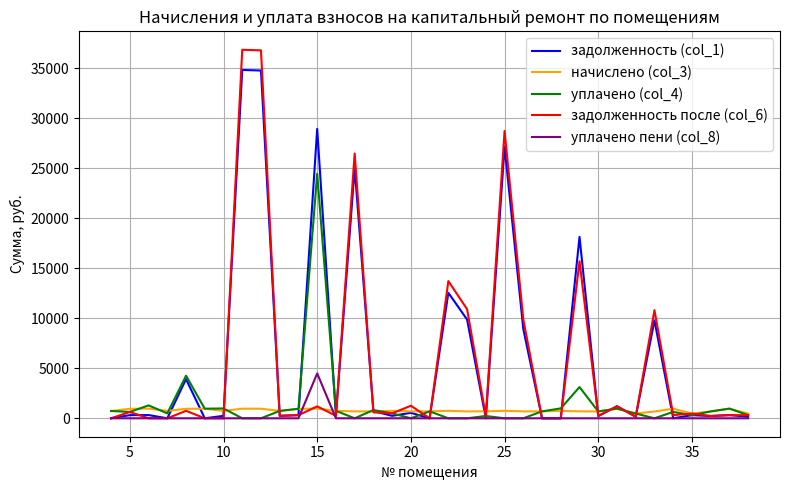

What is the average value of the уплачено (col_4) series?

1380.7